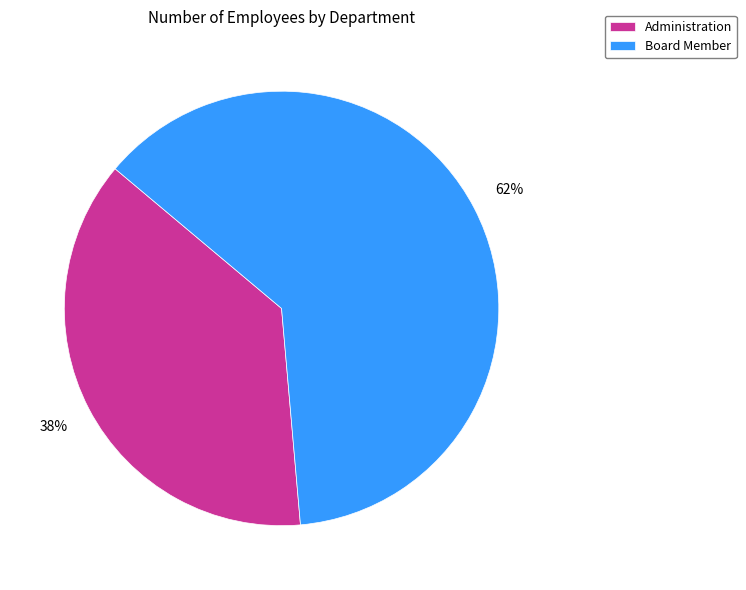

Which category has the smallest portion of the pie?

Administration